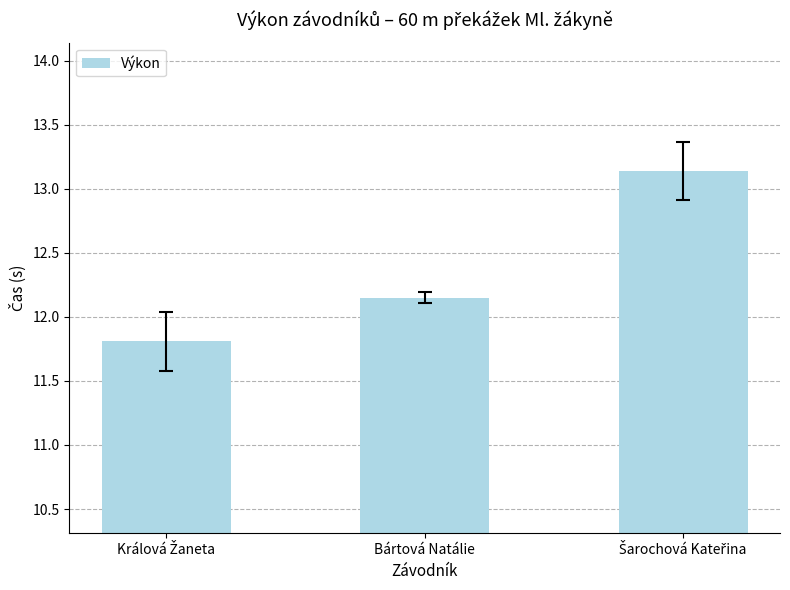

What is the sum of all values?

37.1